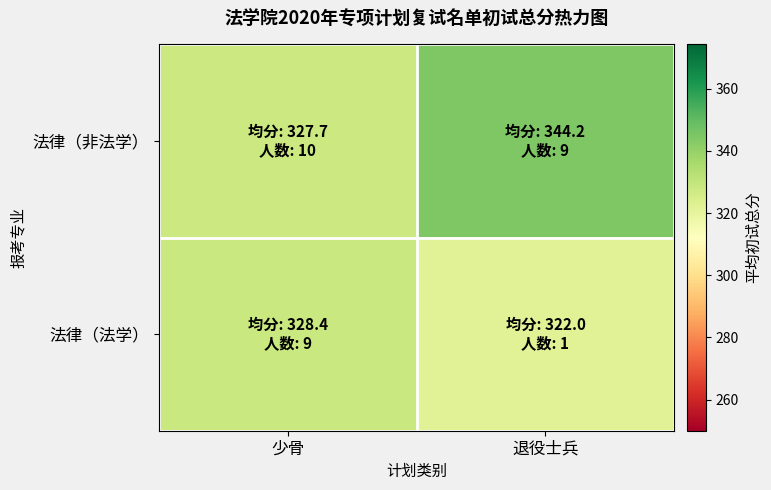

What is the spread (max minus min) of values at 退役士兵?

22.2